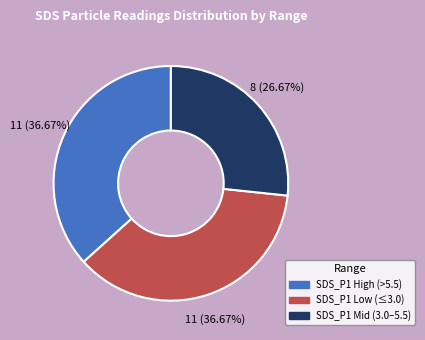

Is there any slice that represents more than half of the pie?

No